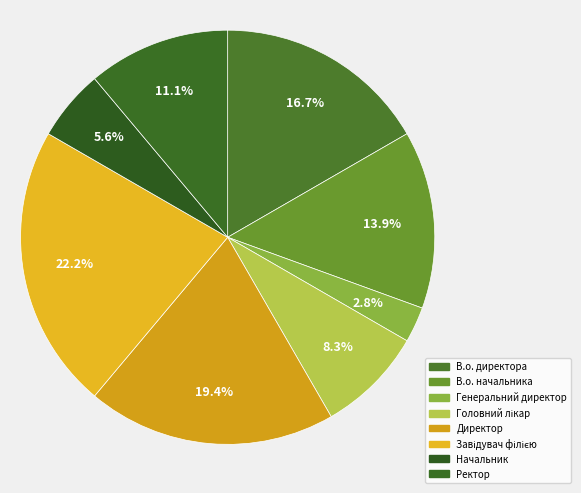

To the nearest percent, what is the difference between the В.о. начальника and Головний лікар slice percentages?

6%